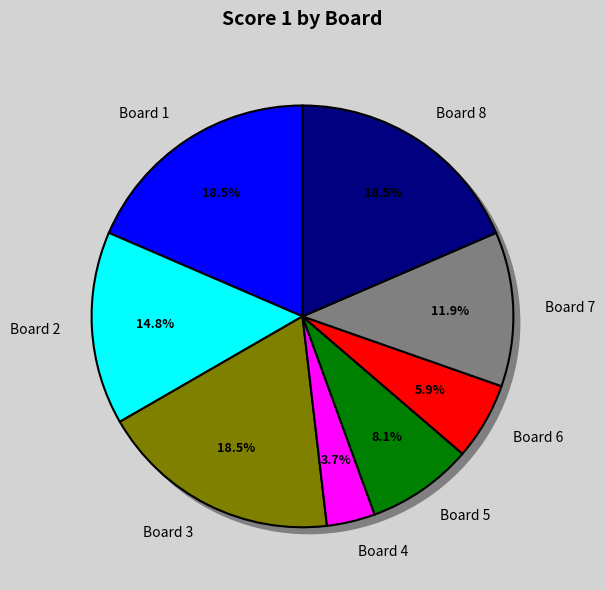

To the nearest percent, what is the average slice percentage?

12%